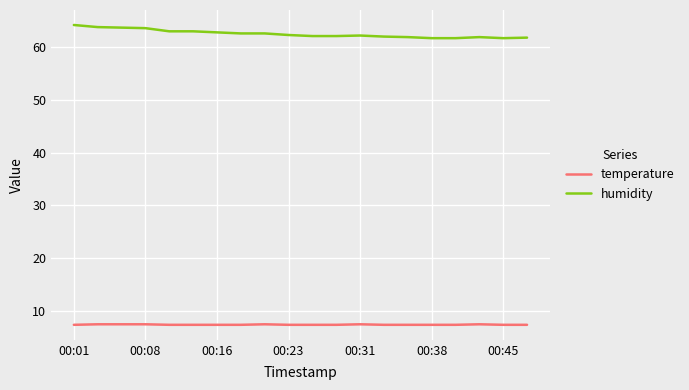

List the series in order of their overall mean, highest first.

humidity, temperature